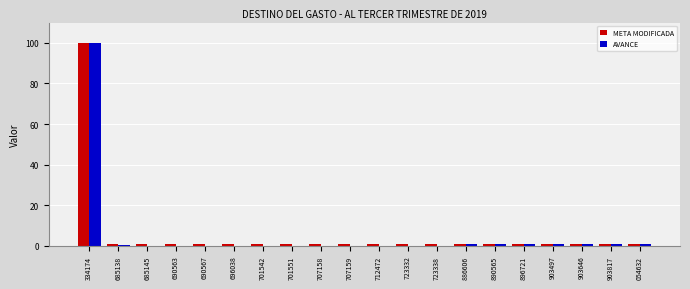

At which category is the sum across all series the highest?

334174